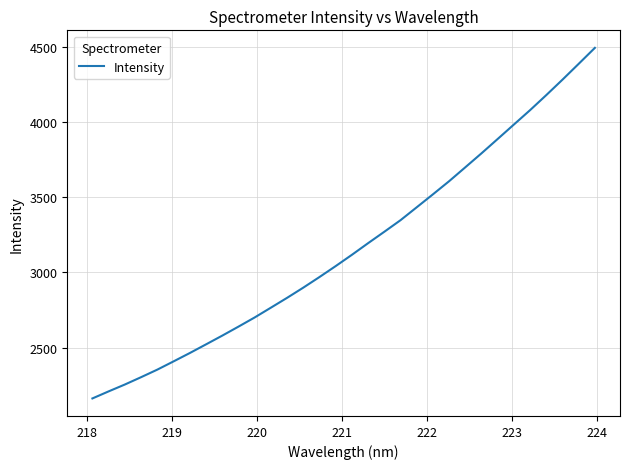

What is the difference between the maximum and minimum values?

2328.9